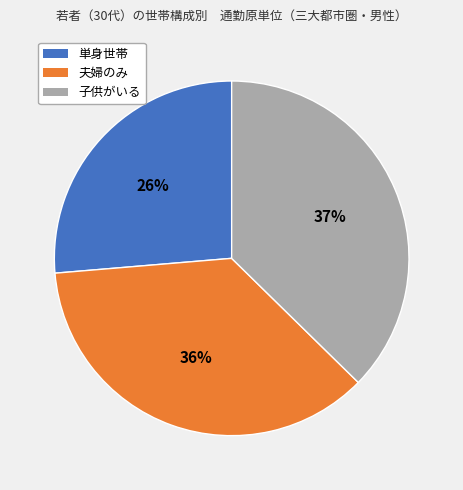

Rank the categories by value from lowest to highest.

単身世帯, 夫婦のみ, 子供がいる